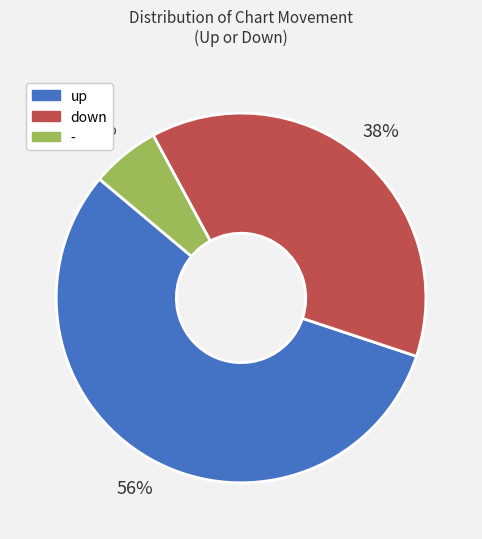

Which slice represents more than half of the pie?

up